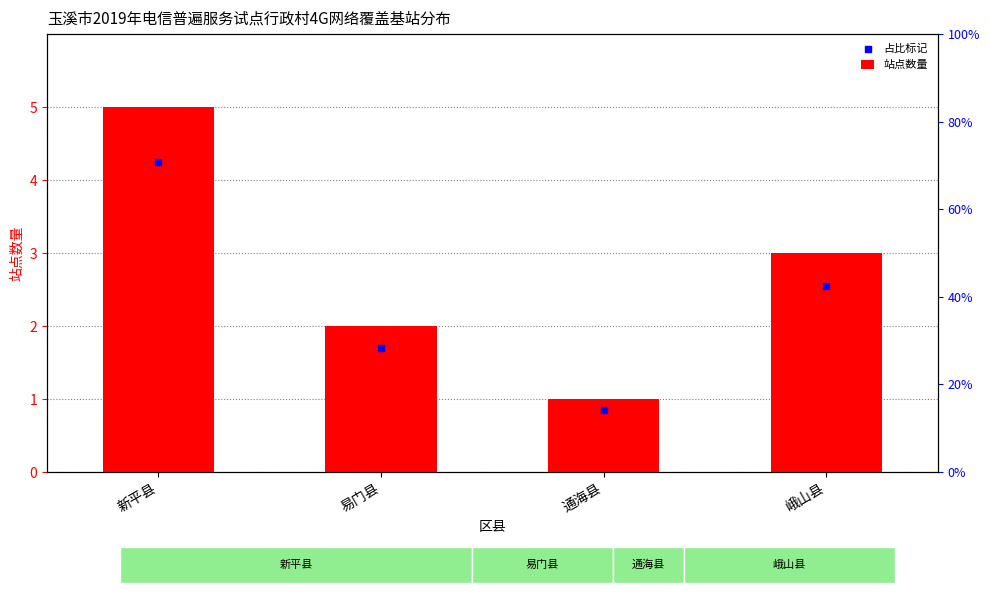

Which series reaches the minimum Y coordinate?

占比标记